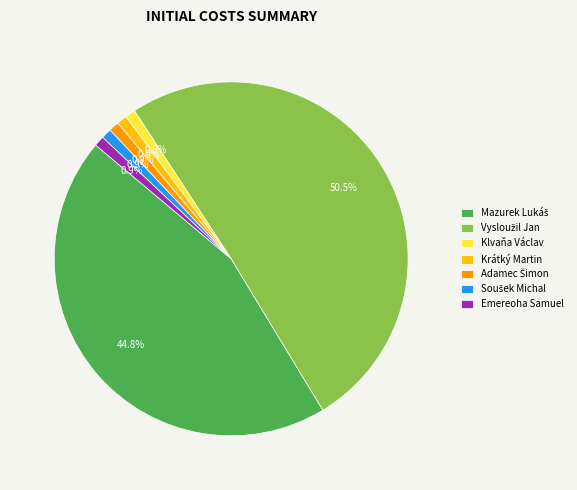

What is the ratio of the value at Klvaňa Václav to the value at Krátký Martin?

1.0